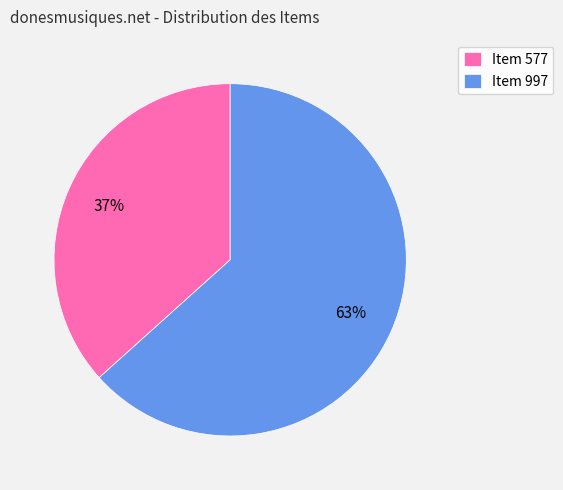

The Item 577 slice represents 45% of the pie. True or false?

False